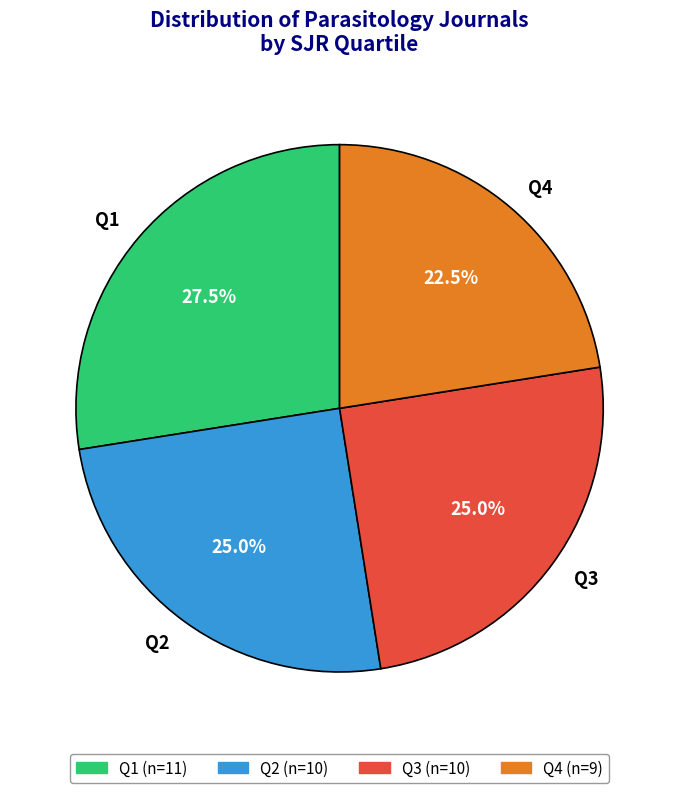

How many segments does this pie chart have?

4